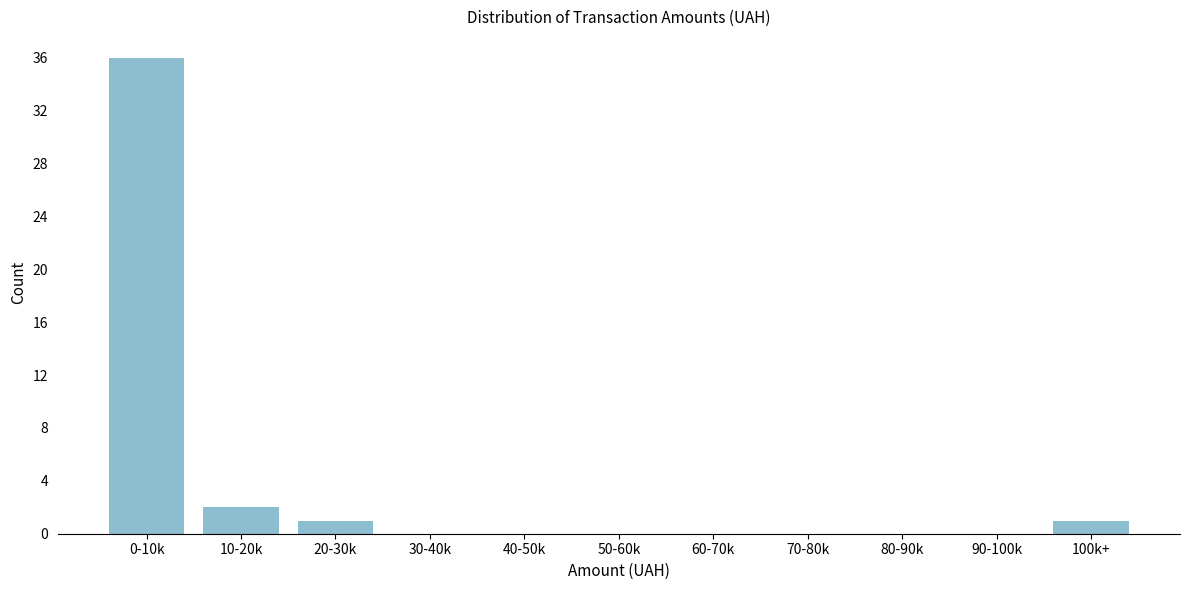

Reading left to right, extract all data points from this chart.

0-10k=36	10-20k=2	20-30k=1	30-40k=0	40-50k=0	50-60k=0	60-70k=0	70-80k=0	80-90k=0	90-100k=0	100k+=1